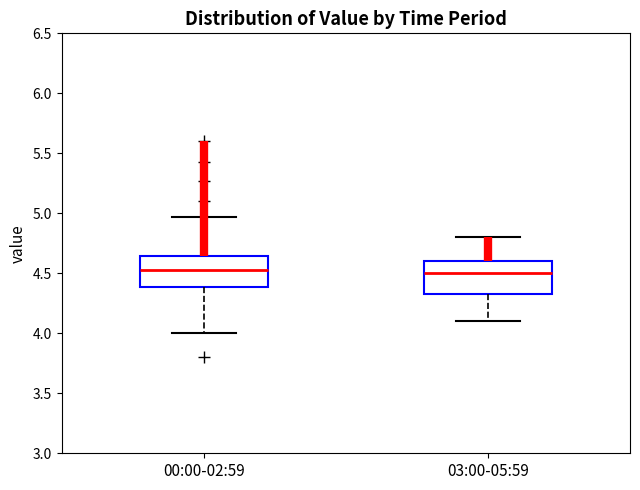

Reading left to right, read every box against the y-axis: the position of its median line, the range the box covers, and the ends of its whiskers. The values are not printed on the chart, so give them approximately, as read against the axis.

00:00-02:59: median 4.55, box 4.40 to 4.65, whiskers 4.00 to 4.95
03:00-05:59: median 4.50, box 4.35 to 4.60, whiskers 4.10 to 4.80